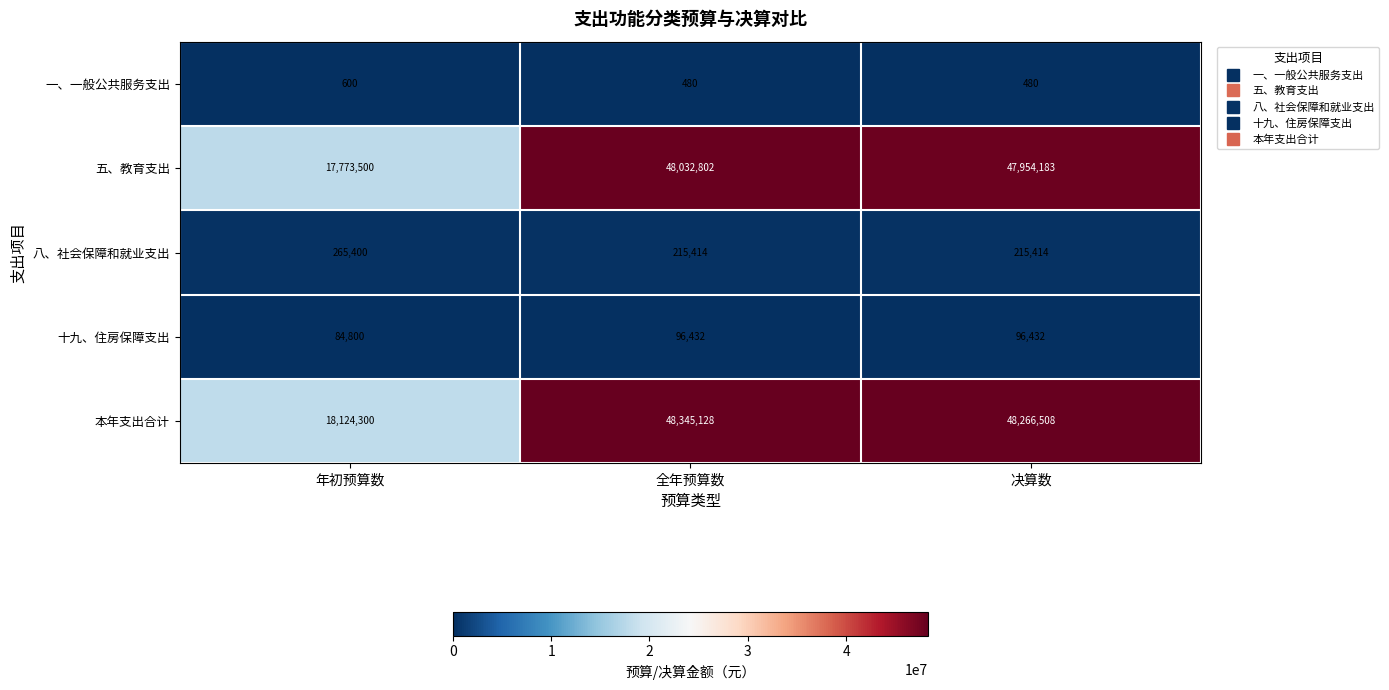

Reading left to right, what are all the values shown in this chart?

一、一般公共服务支出: 年初预算数=600	全年预算数=480	决算数=480
五、教育支出: 年初预算数=17773500	全年预算数=48032802	决算数=47954183
八、社会保障和就业支出: 年初预算数=265400	全年预算数=215414	决算数=215414
十九、住房保障支出: 年初预算数=84800	全年预算数=96432	决算数=96432
本年支出合计: 年初预算数=18124300	全年预算数=48345128	决算数=48266508